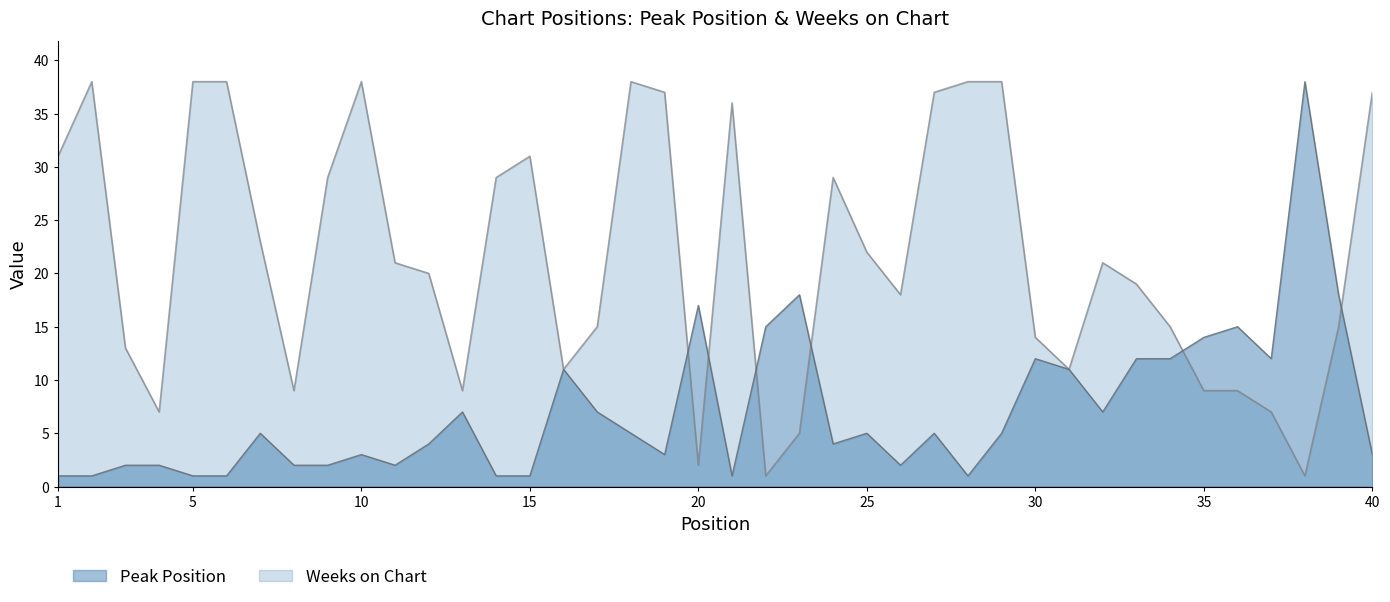

What is the difference between the second highest and second lowest values in the Weeks on Chart series?

37